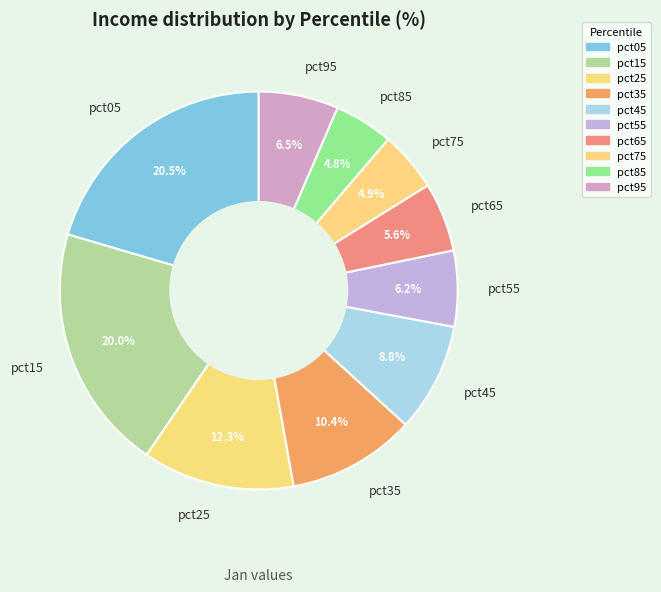

Do pct45 and pct95 together represent more than half of the pie?

No